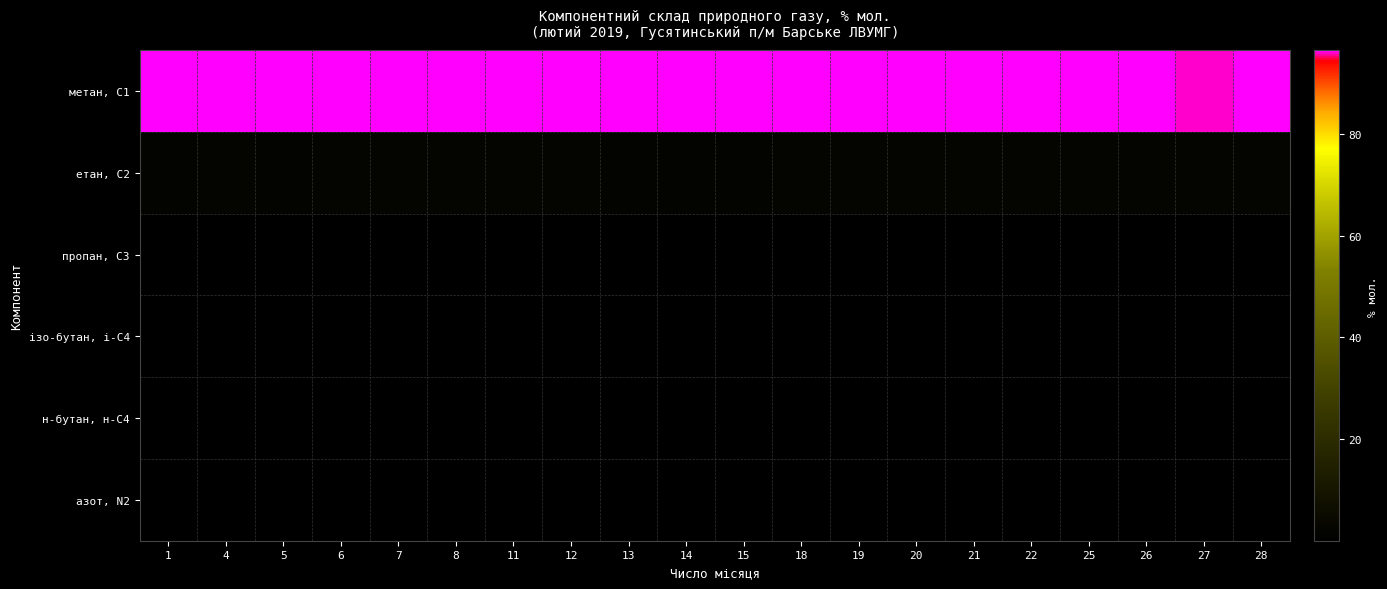

Reading left to right, list all the values displayed in this chart.

метан, С1: 1=96.4	4=96.3	5=96.4	6=96.3	7=96.3	8=96.3	11=96.3	12=96.2	13=96.4	14=96.4	15=96.4	18=96.3	19=96.2	20=96.3	21=96.2	22=96.3	25=96.3	26=96.2	27=96.0	28=96.3
етан, С2: 1=1.9	4=2.0	5=1.9	6=2.0	7=2.0	8=2.0	11=2.1	12=2.1	13=2.0	14=1.9	15=1.9	18=2.0	19=2.1	20=2.0	21=2.1	22=2.1	25=2.1	26=2.1	27=2.3	28=2.1
пропан, С3: 1=0.6	4=0.6	5=0.6	6=0.6	7=0.6	8=0.6	11=0.6	12=0.6	13=0.6	14=0.6	15=0.6	18=0.6	19=0.6	20=0.6	21=0.6	22=0.6	25=0.6	26=0.6	27=0.7	28=0.6
ізо-бутан, і-С4: 1=0.1	4=0.1	5=0.1	6=0.1	7=0.1	8=0.1	11=0.1	12=0.1	13=0.1	14=0.1	15=0.1	18=0.1	19=0.1	20=0.1	21=0.1	22=0.1	25=0.1	26=0.1	27=0.1	28=0.1
н-бутан, н-С4: 1=0.1	4=0.1	5=0.1	6=0.1	7=0.1	8=0.1	11=0.1	12=0.1	13=0.1	14=0.1	15=0.1	18=0.1	19=0.1	20=0.1	21=0.1	22=0.1	25=0.1	26=0.1	27=0.1	28=0.1
азот, N2: 1=0.7	4=0.7	5=0.7	6=0.7	7=0.7	8=0.7	11=0.7	12=0.7	13=0.7	14=0.7	15=0.7	18=0.7	19=0.7	20=0.7	21=0.7	22=0.7	25=0.7	26=0.7	27=0.6	28=0.7